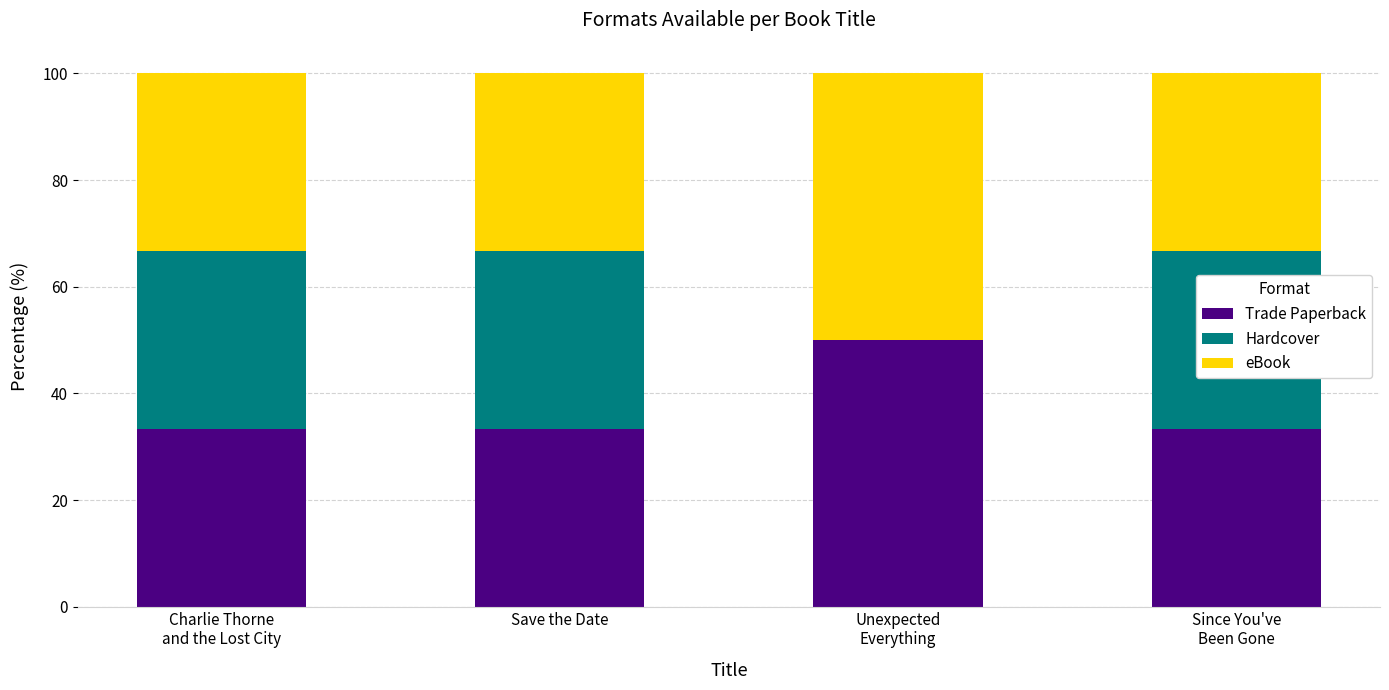

What is the sum of all Trade Paperback values?

150.0